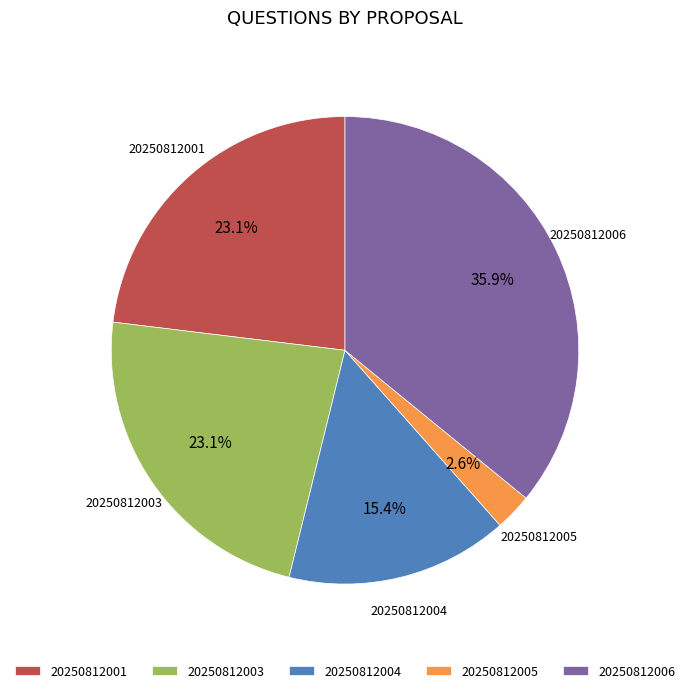

Combined, do 20250812001 and 20250812003 account for over 50%?

No